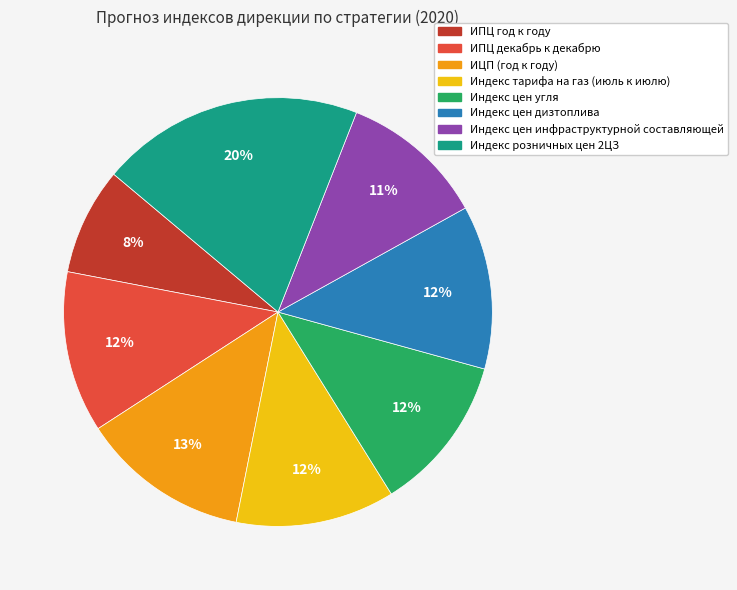

The Индекс цен угля slice represents 5% of the pie. True or false?

False